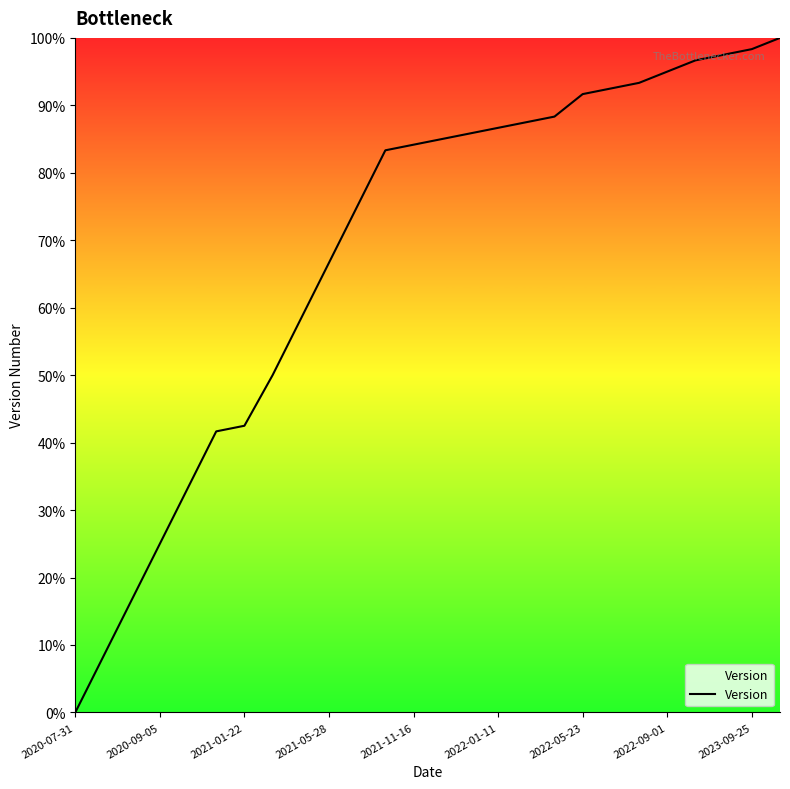

What is the greatest value displayed?

100.0